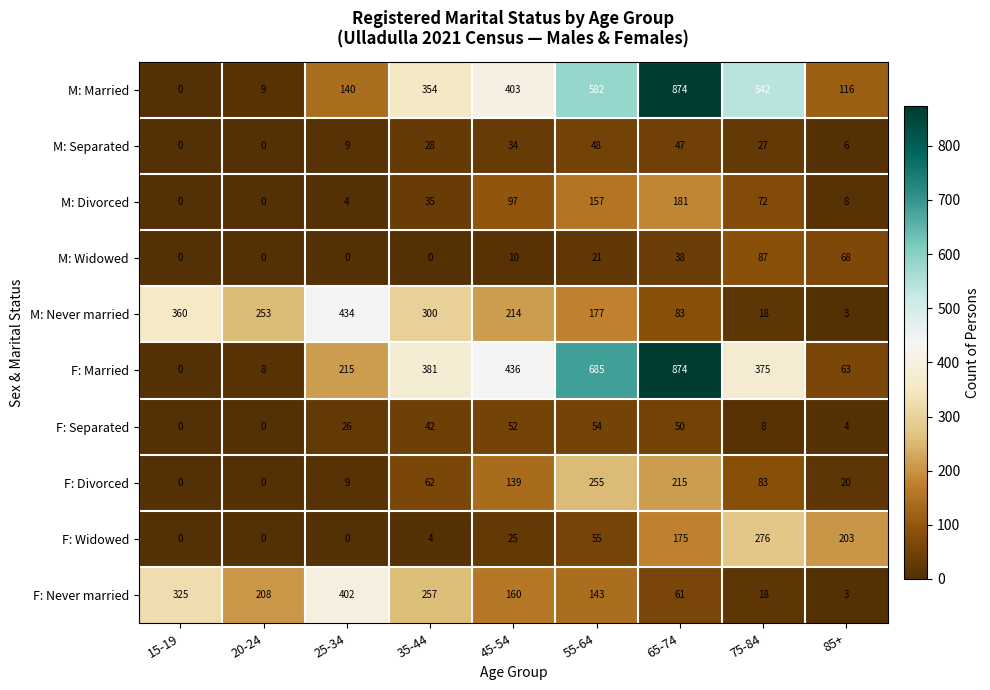

What is the sum of all F: Married values?

3037